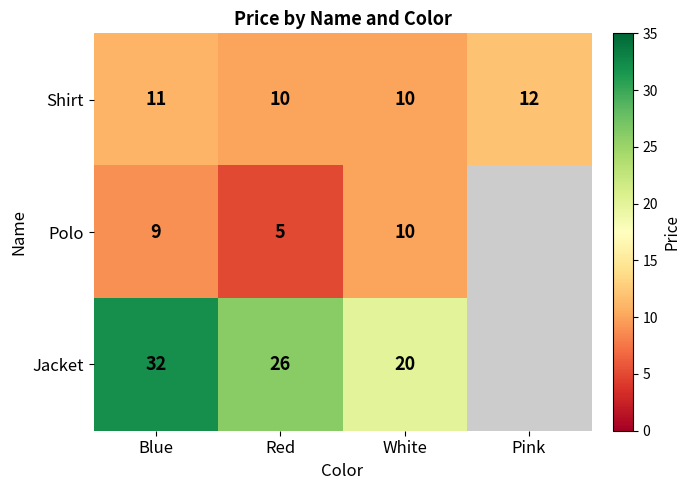

How many data points in Shirt are less than 11?

2